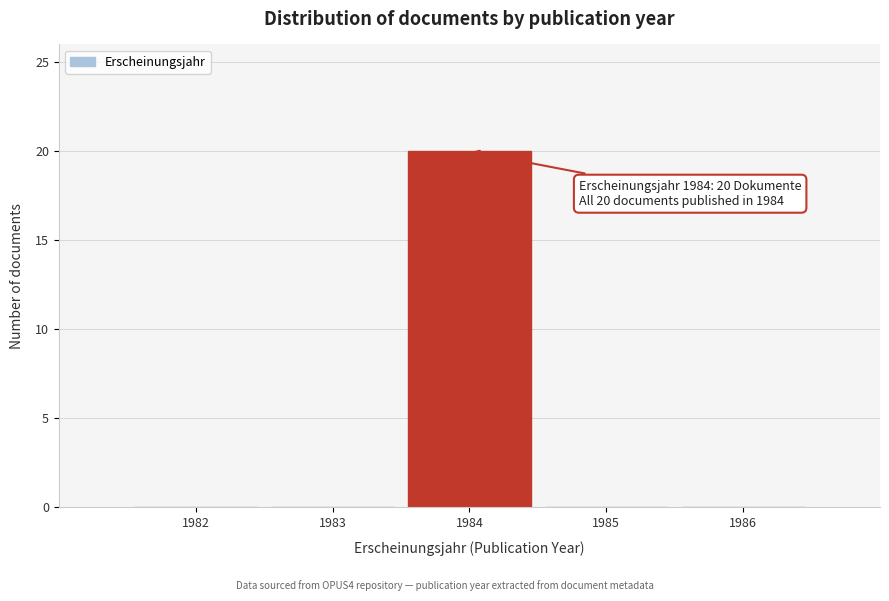

Reading left to right, extract all data points from this chart.

1982=0	1983=0	1984=20	1985=0	1986=0